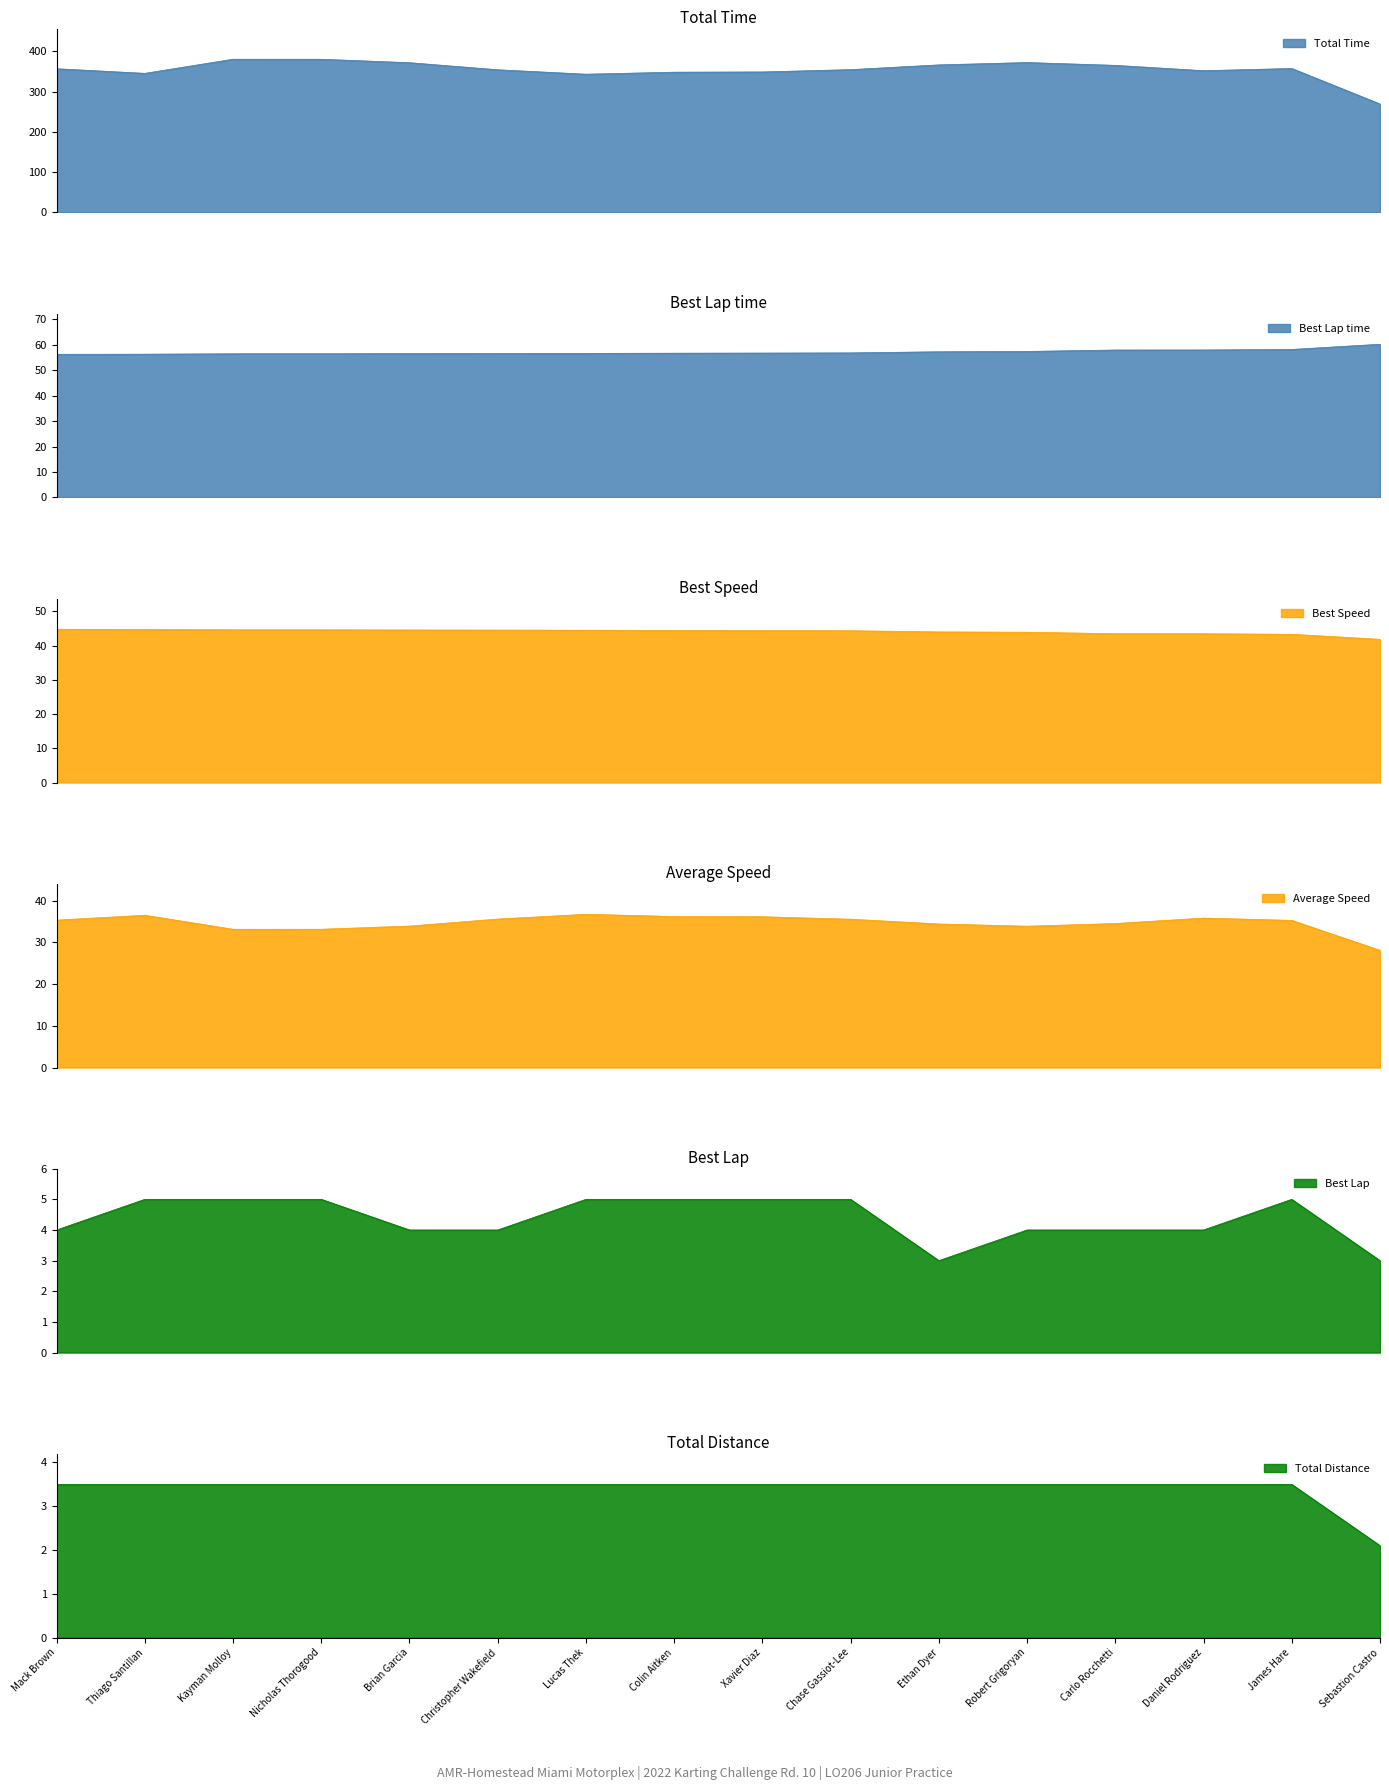

How many interior local valleys does the Average Speed series have?

2